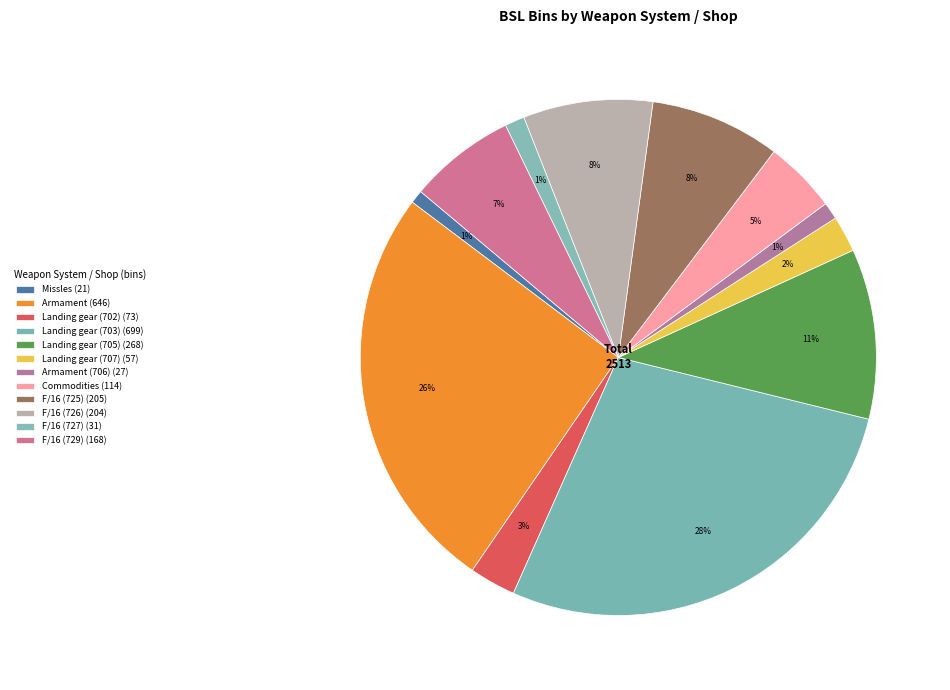

How many segments does this pie chart have?

12